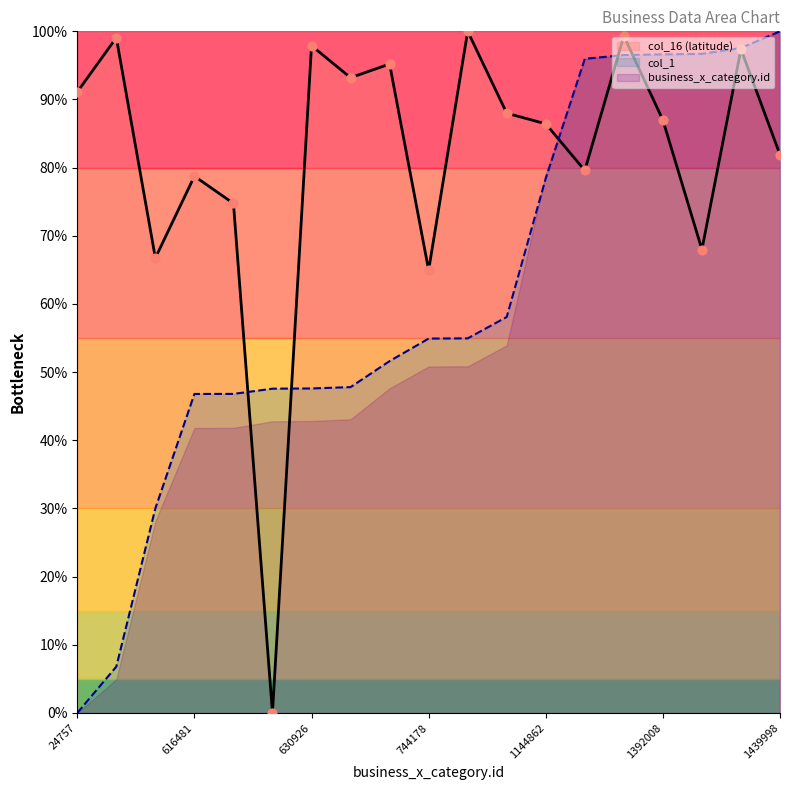

Which series reaches the maximum Y coordinate?

business_x_category.id